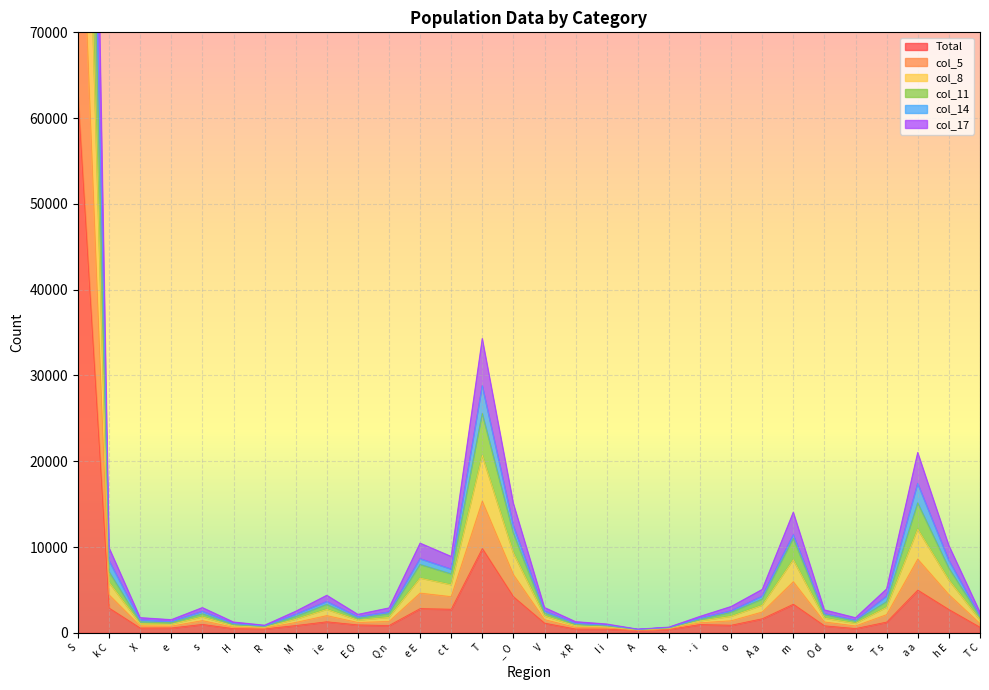

Is it true that col_5 equals 1580 at I i?

False